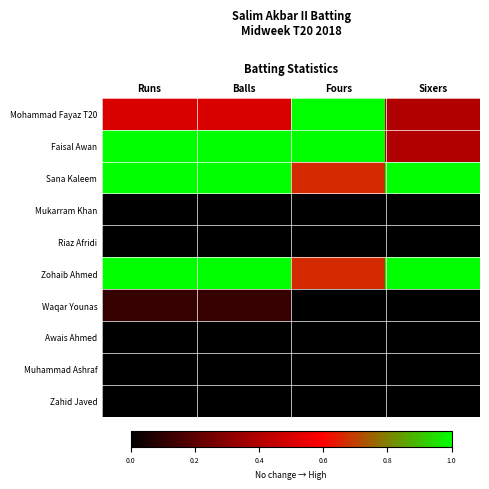

Which series changed the most between Runs and Fours?

Mohammad Fayaz T20